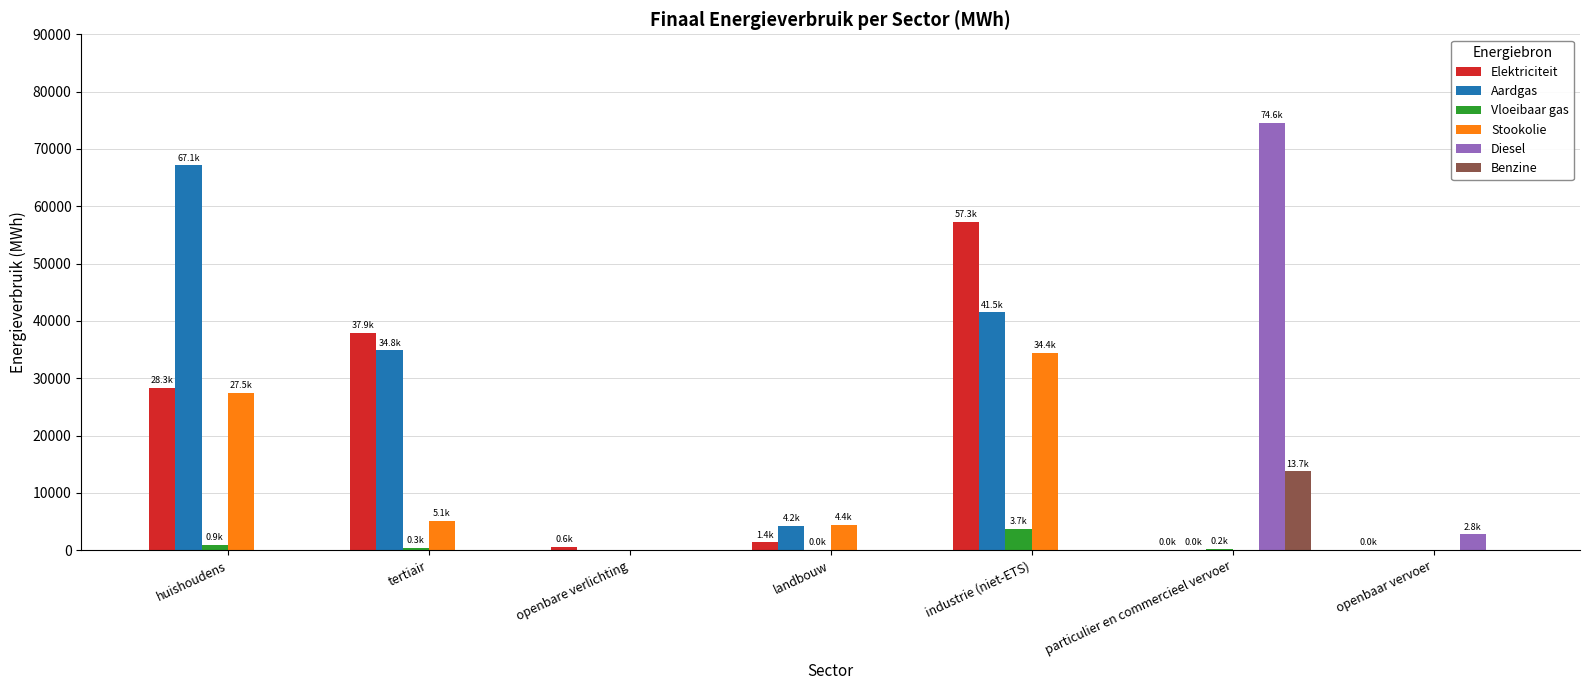

Which series changed the most between openbare verlichting and industrie (niet-ETS)?

Elektriciteit